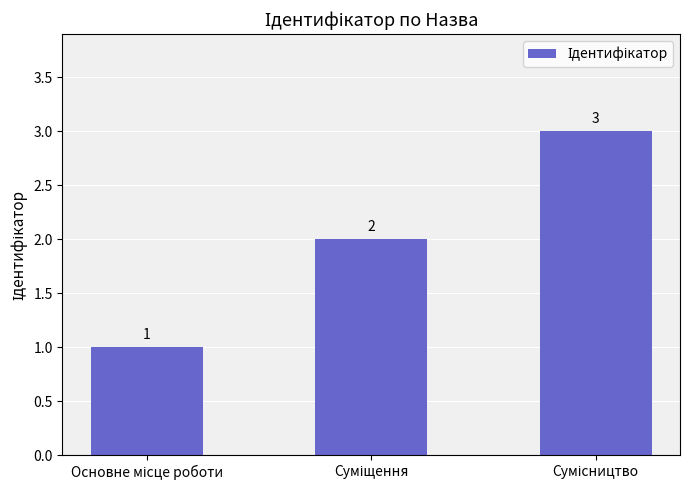

What is the smallest value displayed?

1